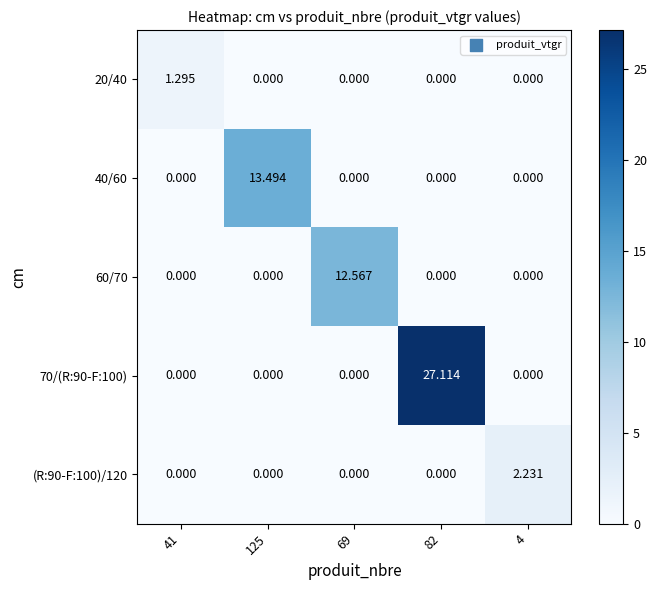

Count the number of categories in the chart.

5